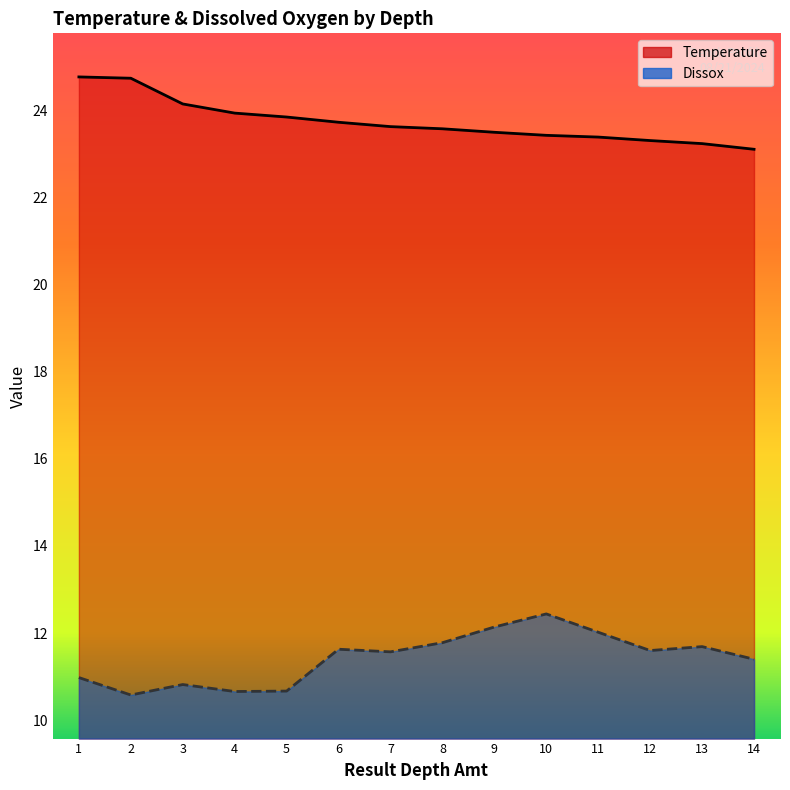

How many lines are shown in the chart?

2